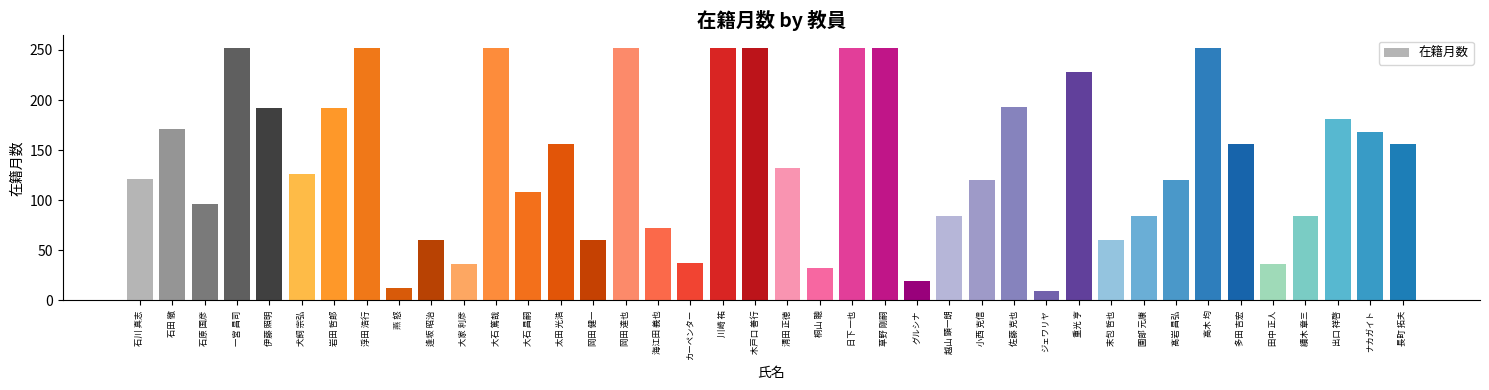

True or false: the data shows 278 at 太田 光浩.

False